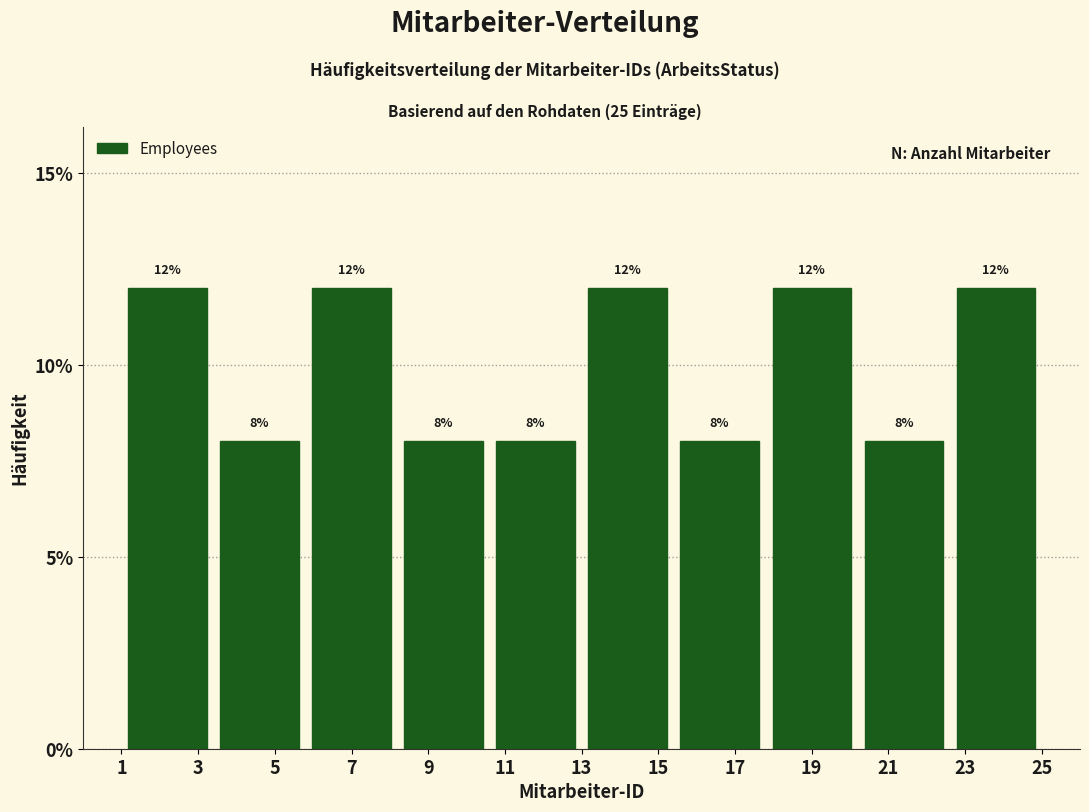

Reading left to right, list every bar in this chart as the range it spans on the x-axis followed by its height.

1.0 to 3.4: 12
3.4 to 5.8: 8
5.8 to 8.2: 12
8.2 to 10.6: 8
10.6 to 13.0: 8
13.0 to 15.4: 12
15.4 to 17.8: 8
17.8 to 20.2: 12
20.2 to 22.6: 8
22.6 to 25.0: 12